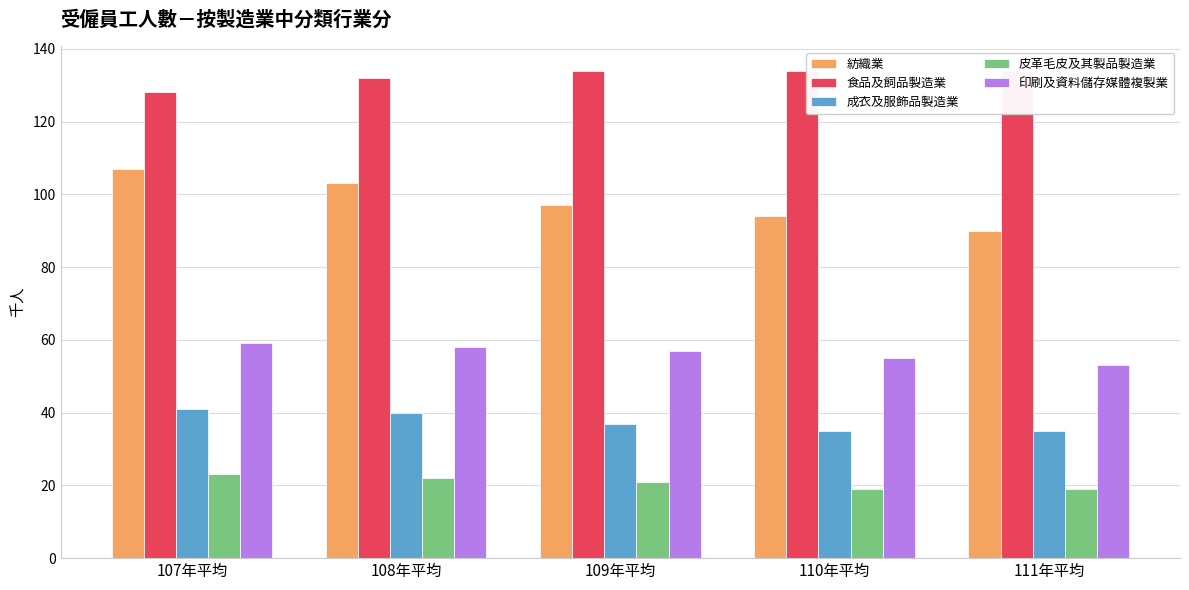

What is the label of the 3rd bar from the right?

109年平均